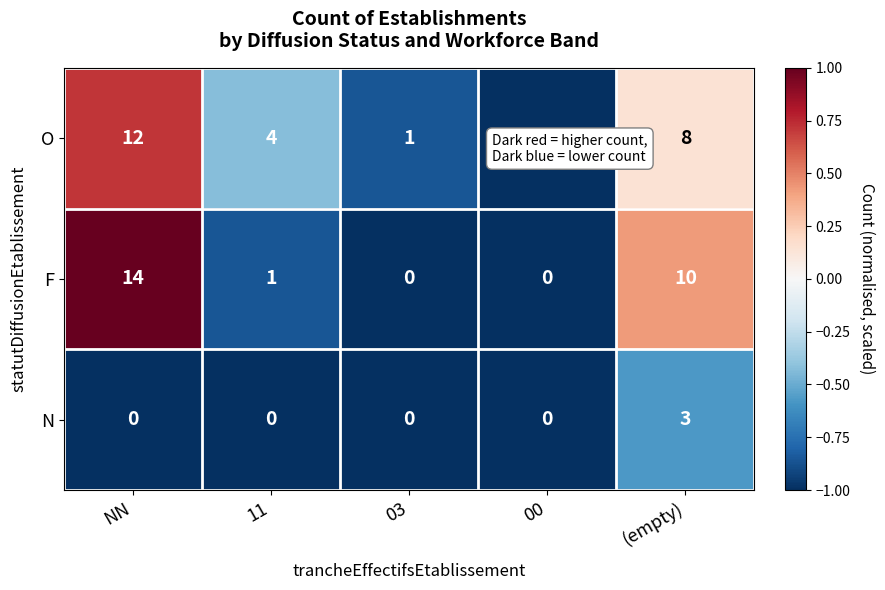

At which label does O first exceed 4?

NN